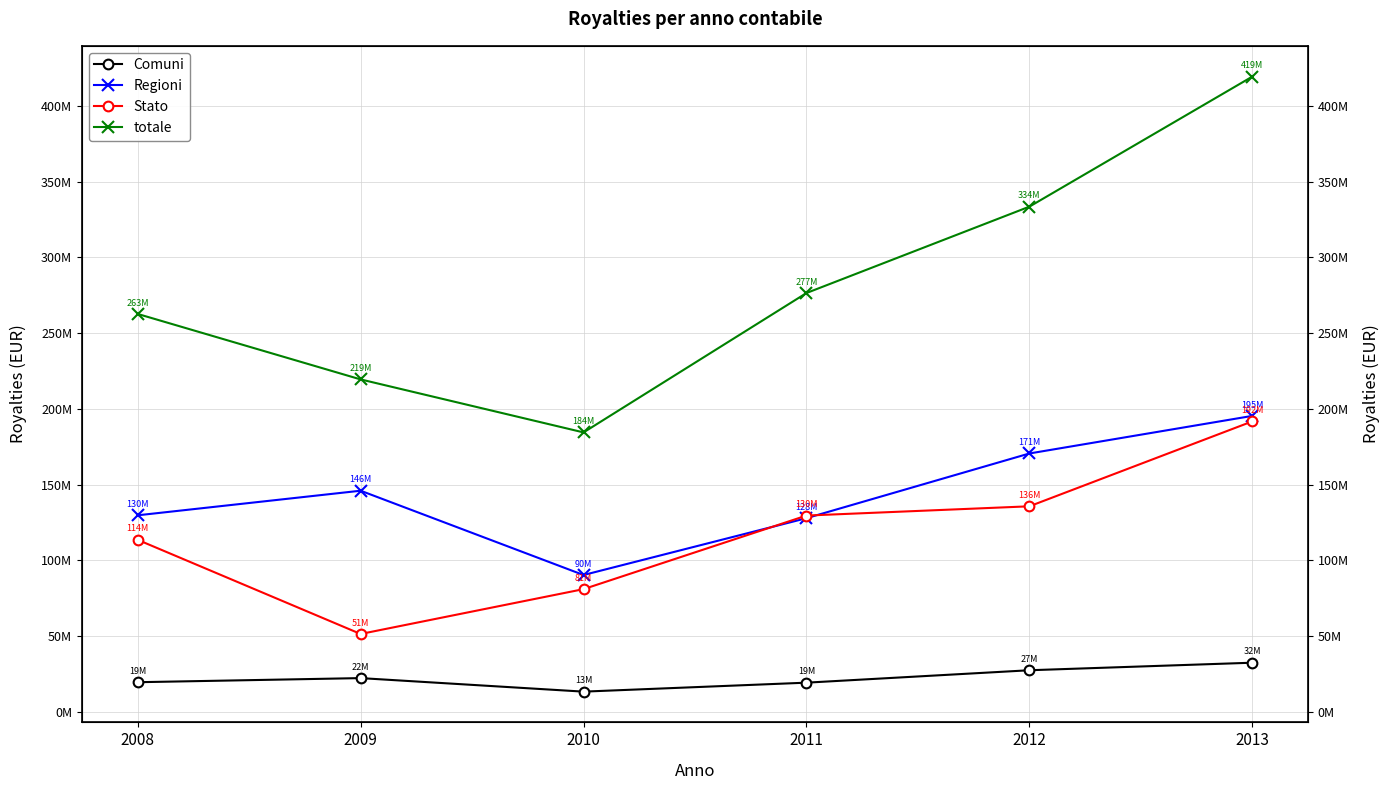

True or false: totale has more than 0 interior local peaks.

False